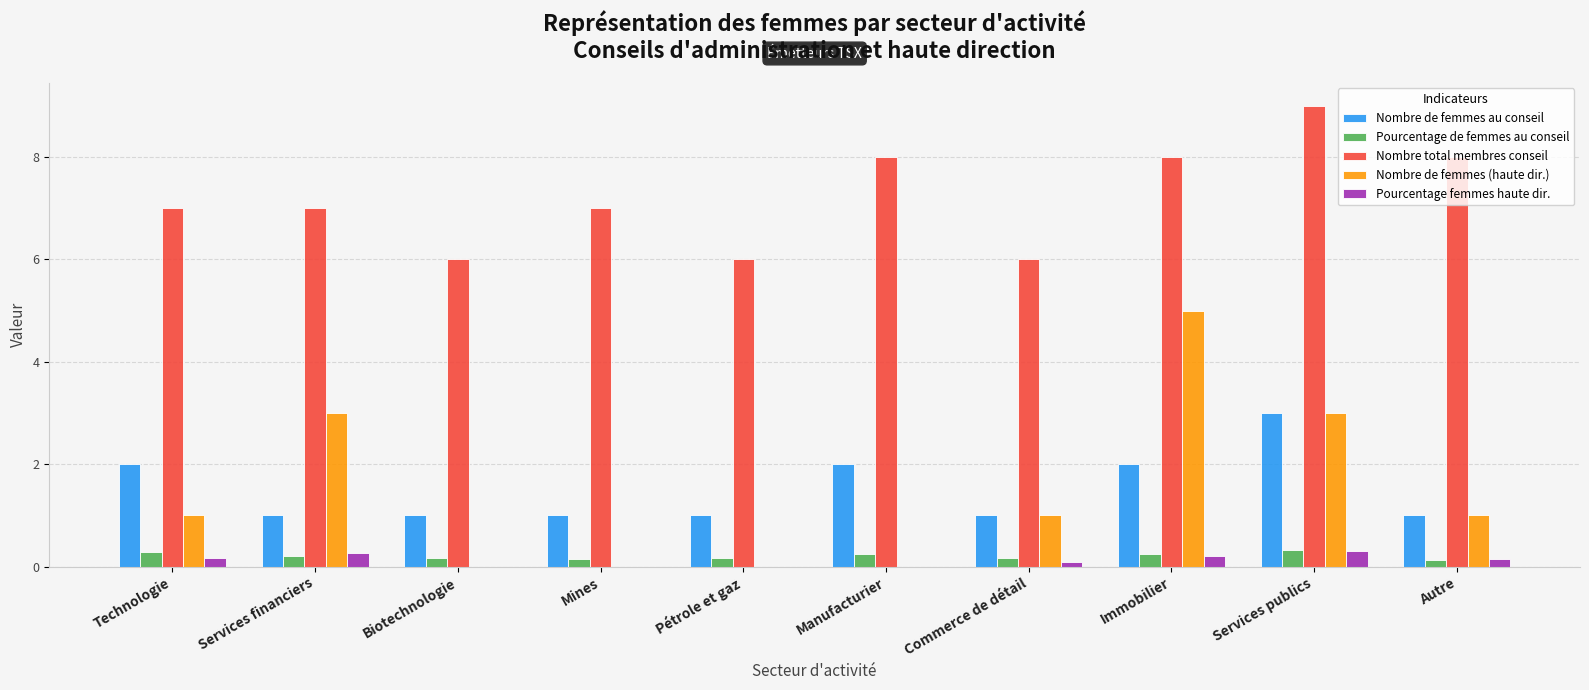

Which series has the largest total across all categories?

Nombre total membres conseil